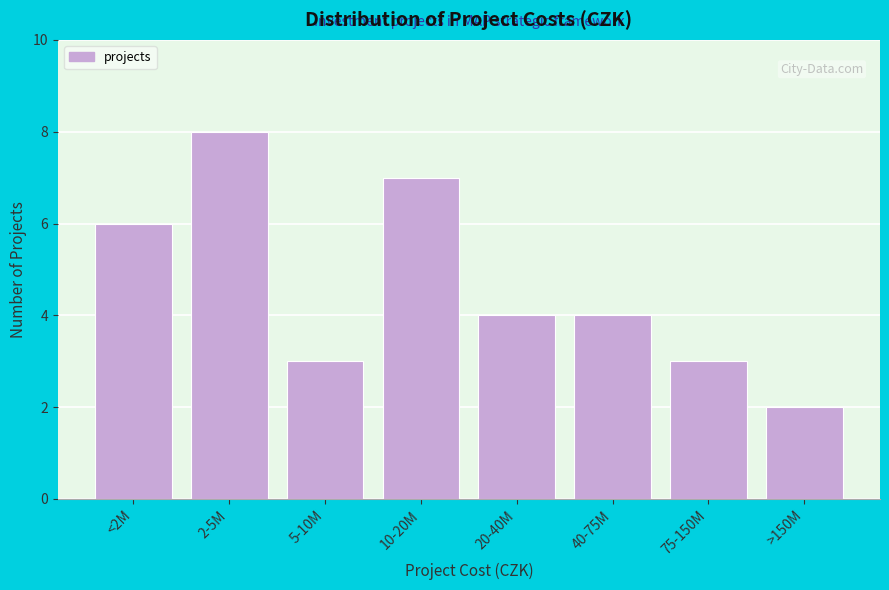

Reading left to right, extract all data points from this chart.

<2M=6	2-5M=8	5-10M=3	10-20M=7	20-40M=4	40-75M=4	75-150M=3	>150M=2